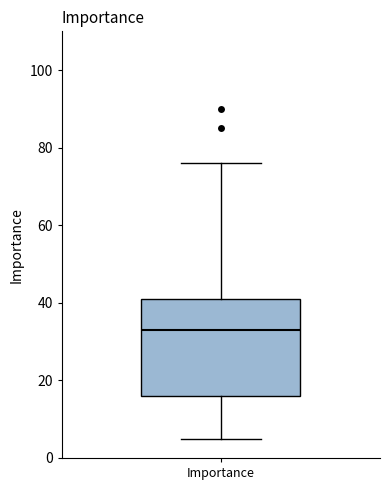

Transcribe this box plot: give where the median line is, the range the box spans, and where the two whiskers end, as read against the y-axis. The values are not printed on the chart, so give them approximately, as read against the axis.

median 34, box 16 to 42, whiskers 6 to 76